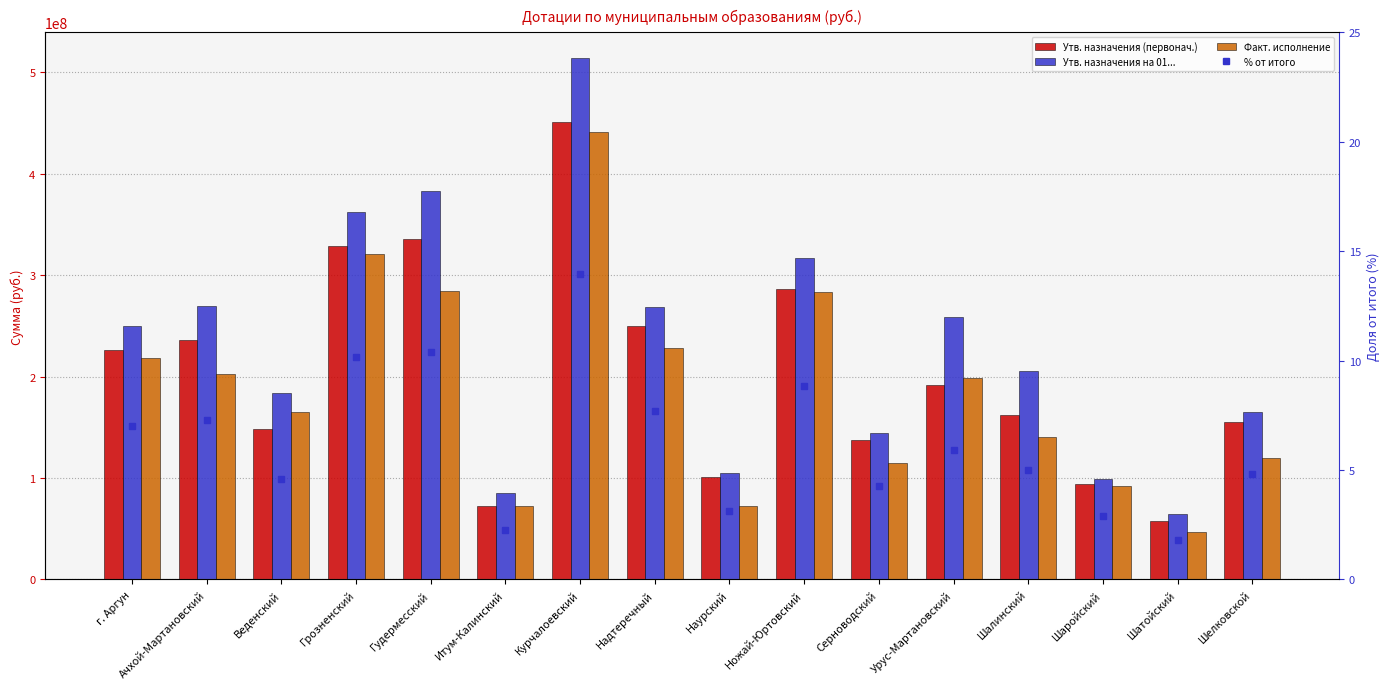

At which label does % от итого first exceed 5?

г. Аргун